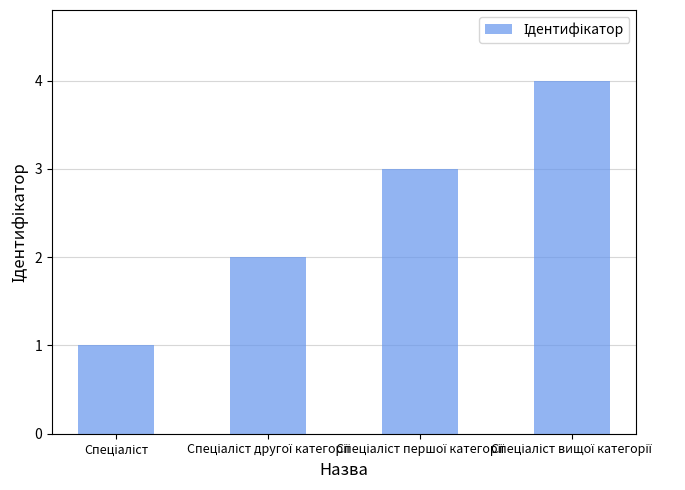

What is the sum of all values?

10